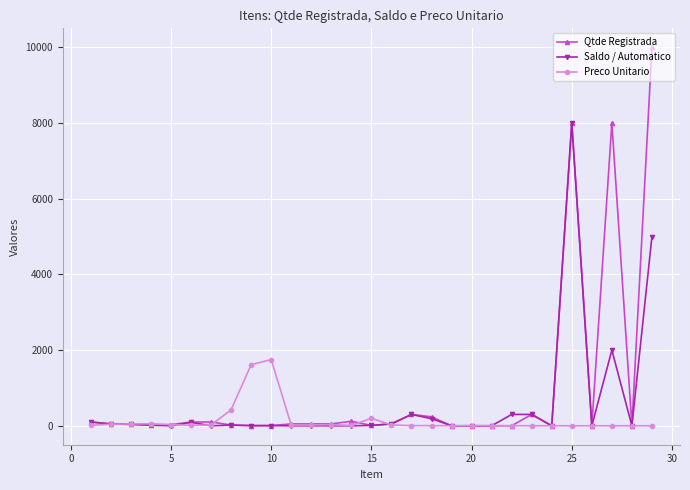

What is the maximum value shown in the chart?

10000.0